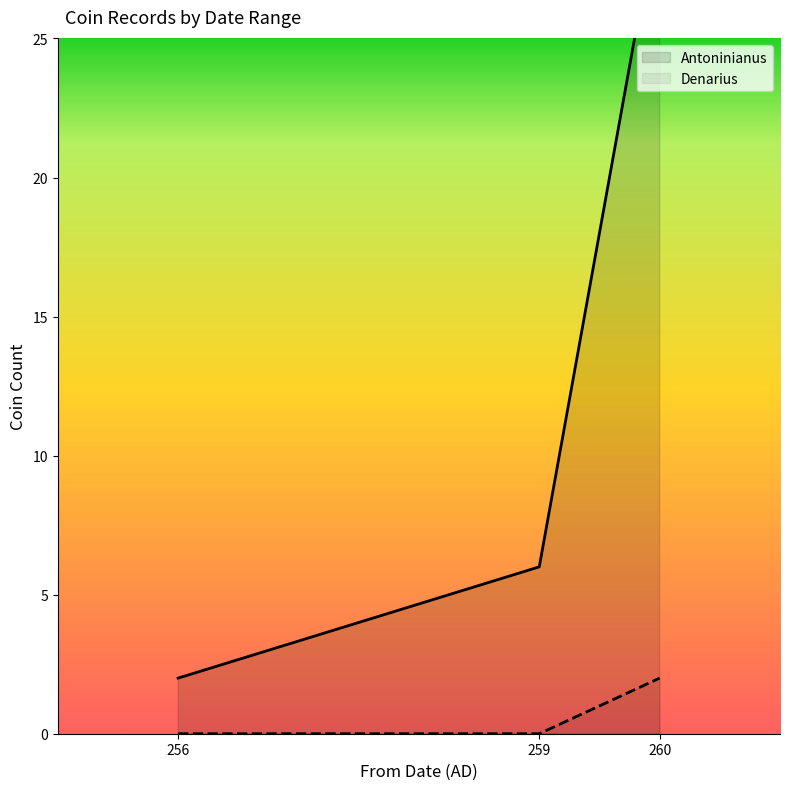

At which category does the chart reach its peak across all series?

260